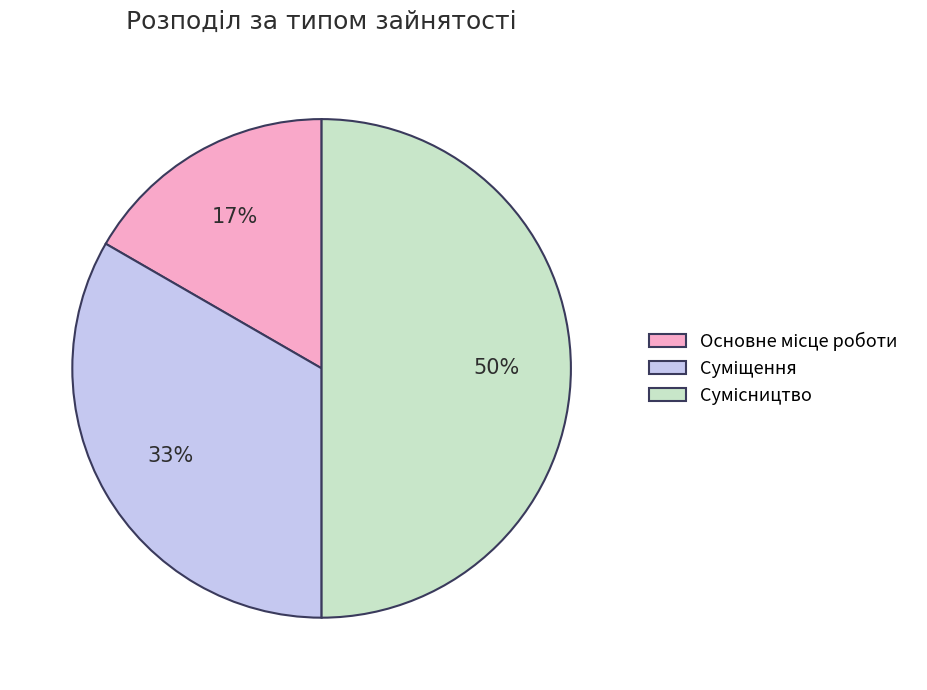

To the nearest percent, what is the average slice percentage?

33%